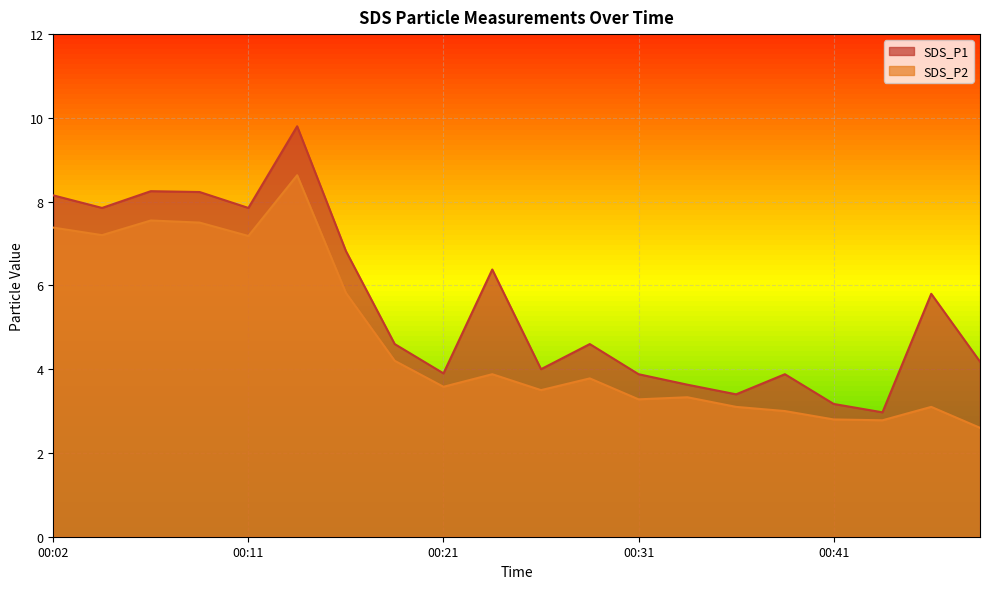

What is the average value of the SDS_P1 series?

5.6